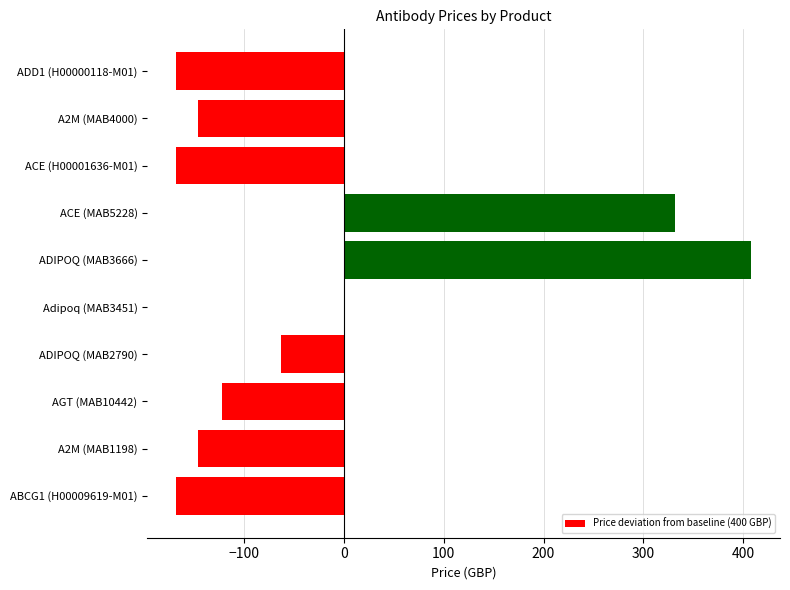

What is the sum of all values?

-240